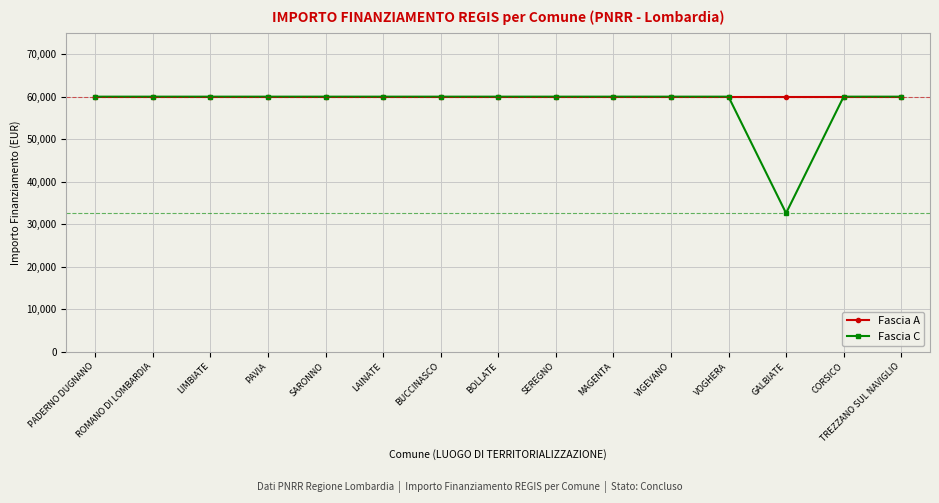

What are all the series names shown in the legend?

Fascia A, Fascia C